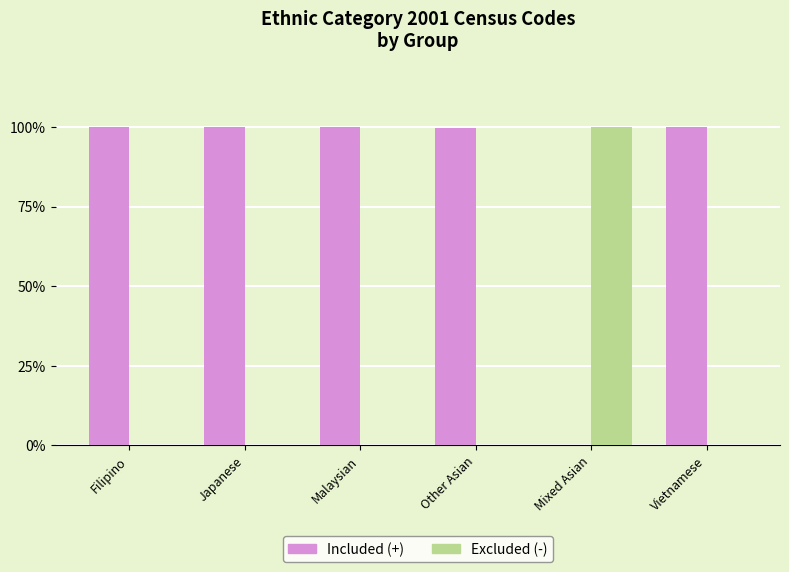

True or false: Included (+) has a value of 30.7 at Malaysian.

False